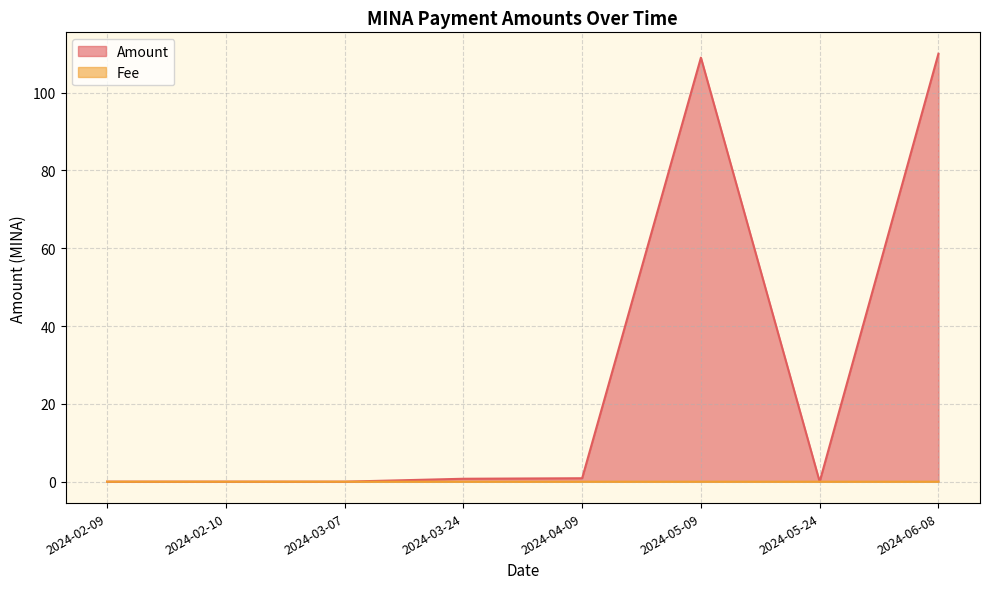

Reading left to right, what are all the values shown in this chart?

Amount: 0.0	0.0	0.0	0.8	0.9	109.0	0.0	110.0
Fee: 0.0	0.0	0.0	0.0	0.0	0.0	0.0	0.0